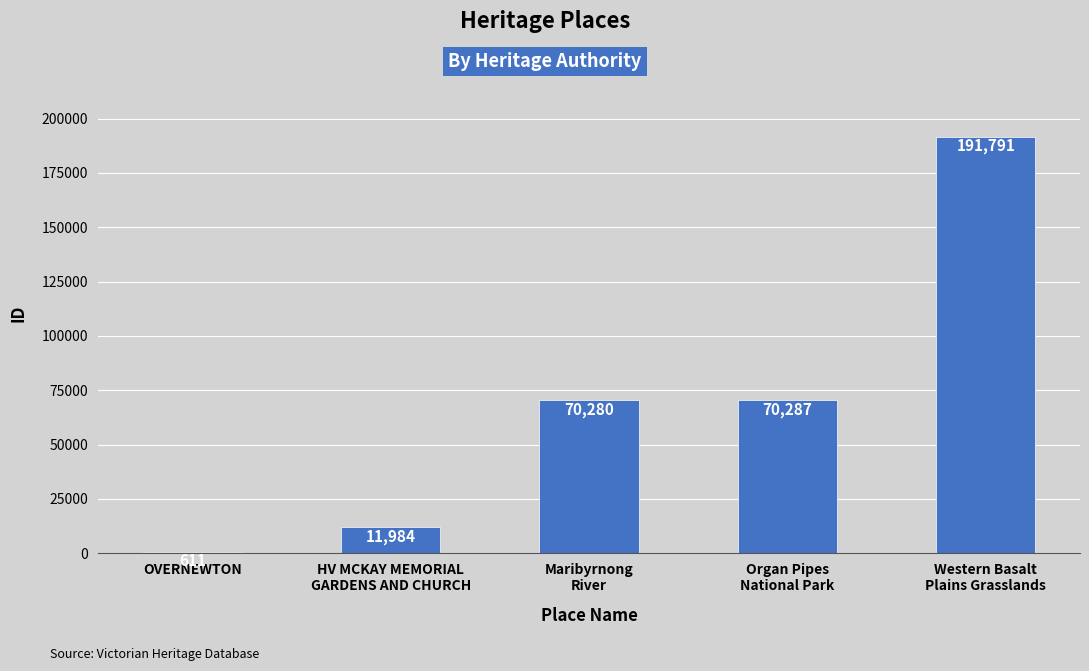

How many series are shown in this chart?

1